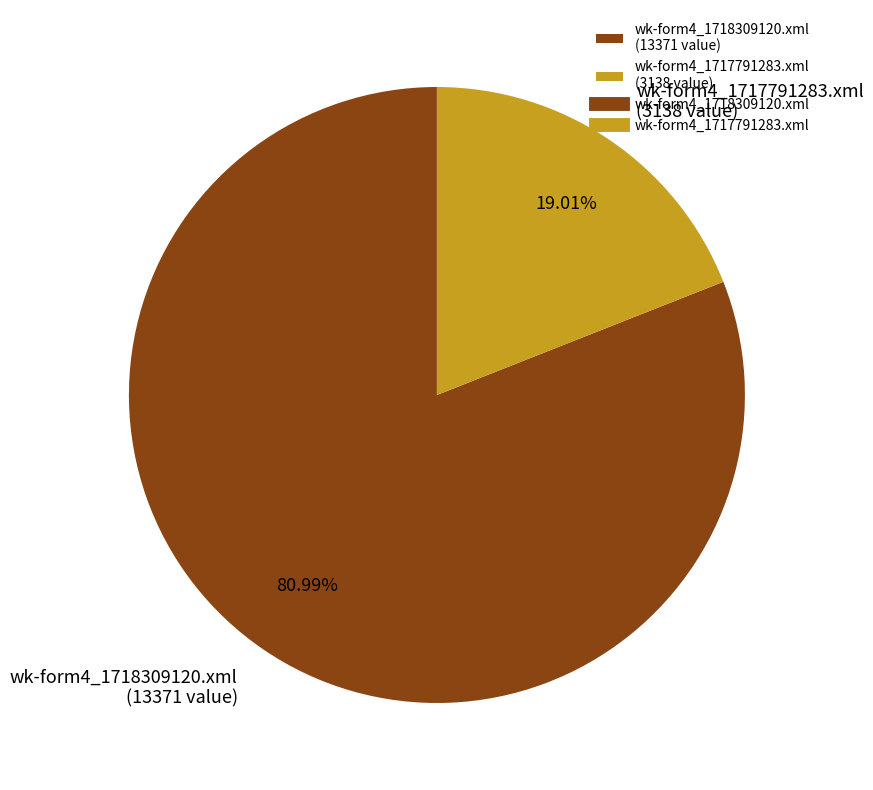

What percentage do wk-form4_1717791283.xml and wk-form4_1718309120.xml together represent?

100.0%